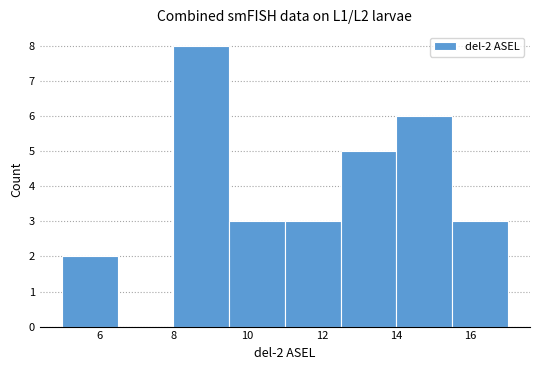

Over which range of the x-axis is the bar tallest?

8.0 to 9.5